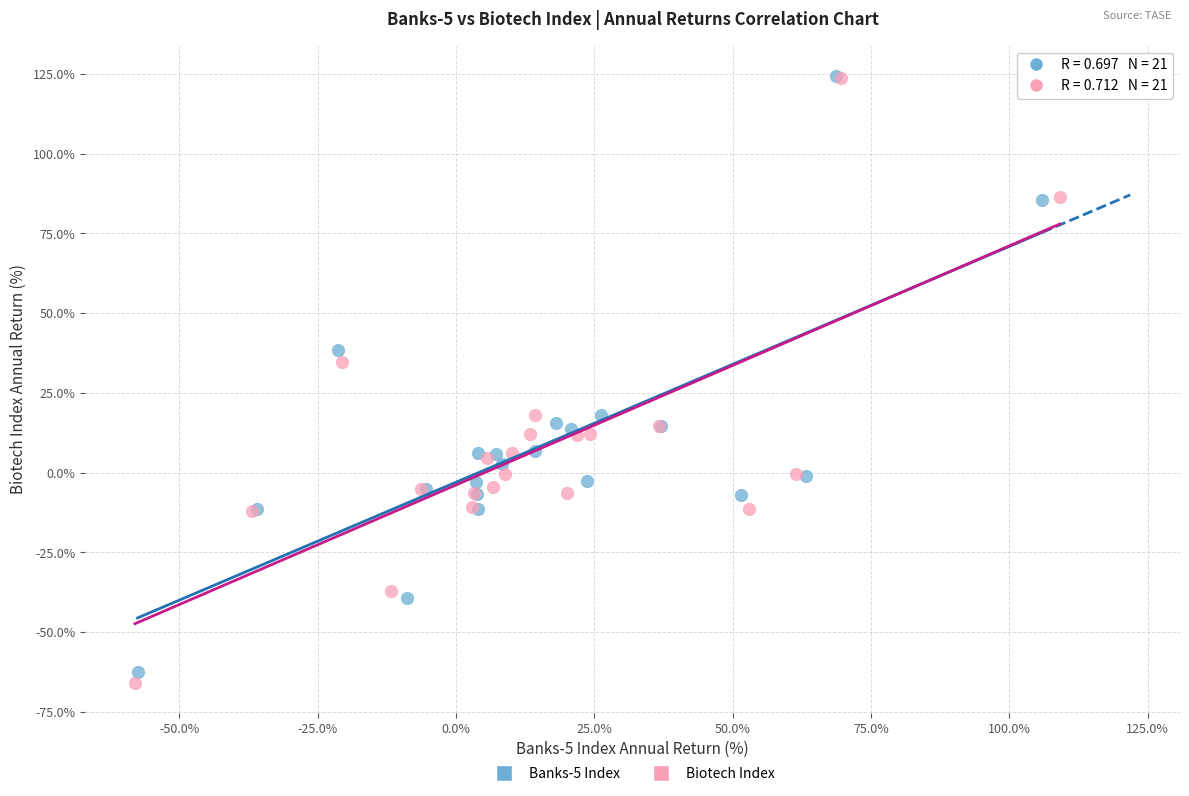

Which series has the largest Y range (max minus min)?

Biotech Index